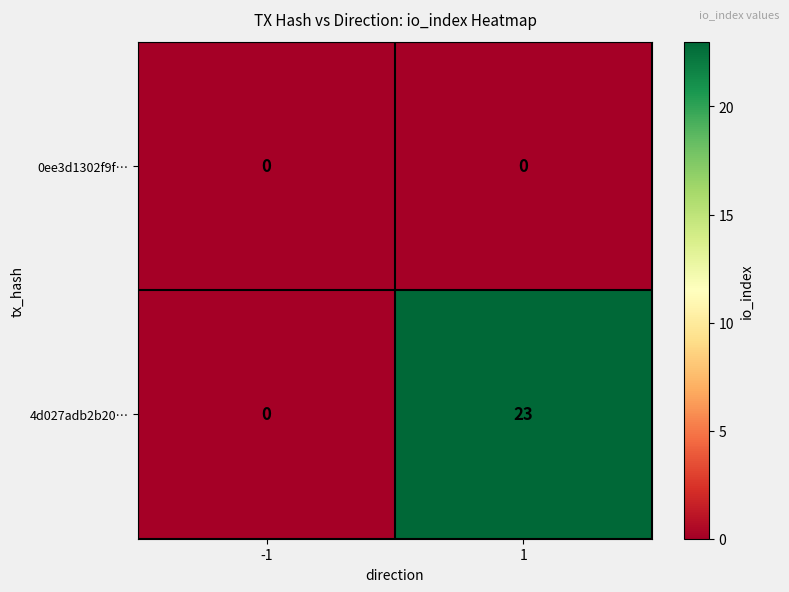

What is the maximum value shown in the chart?

23